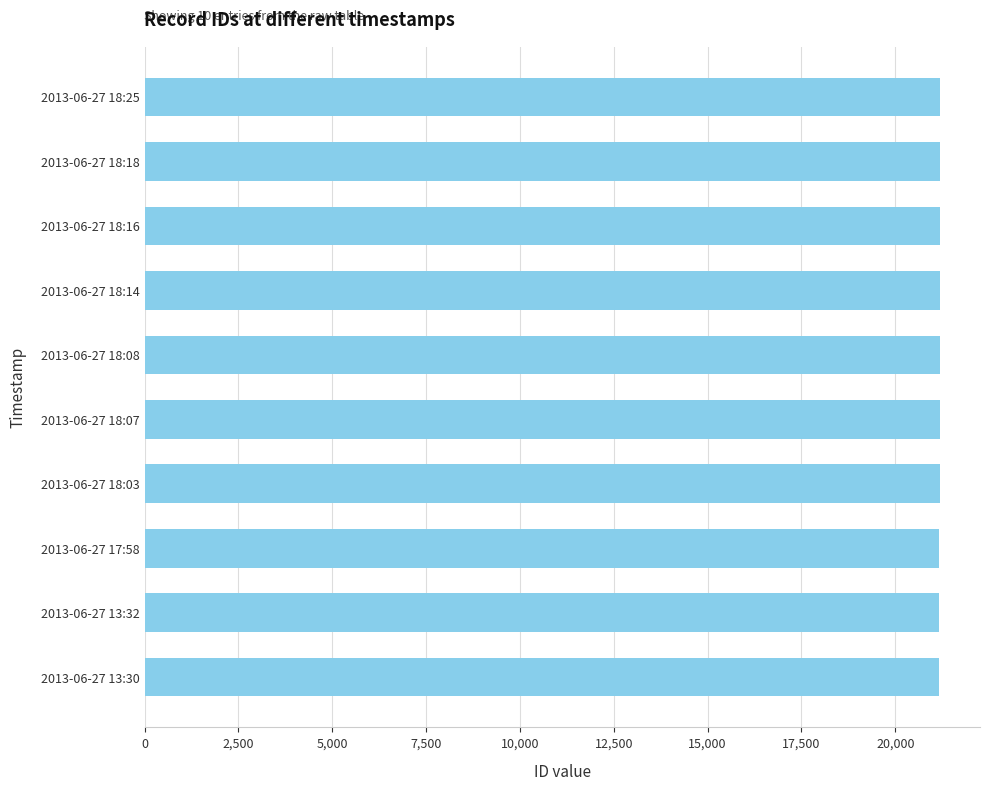

What is the smallest value displayed?

21172